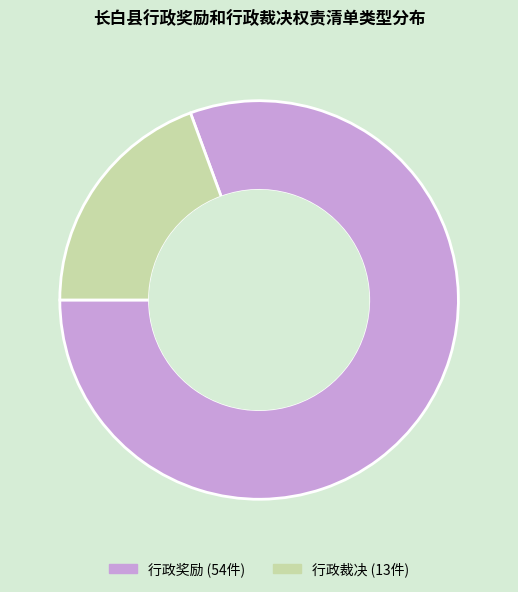

Is the sum of 行政奖励 and 行政裁决 greater than half?

Yes